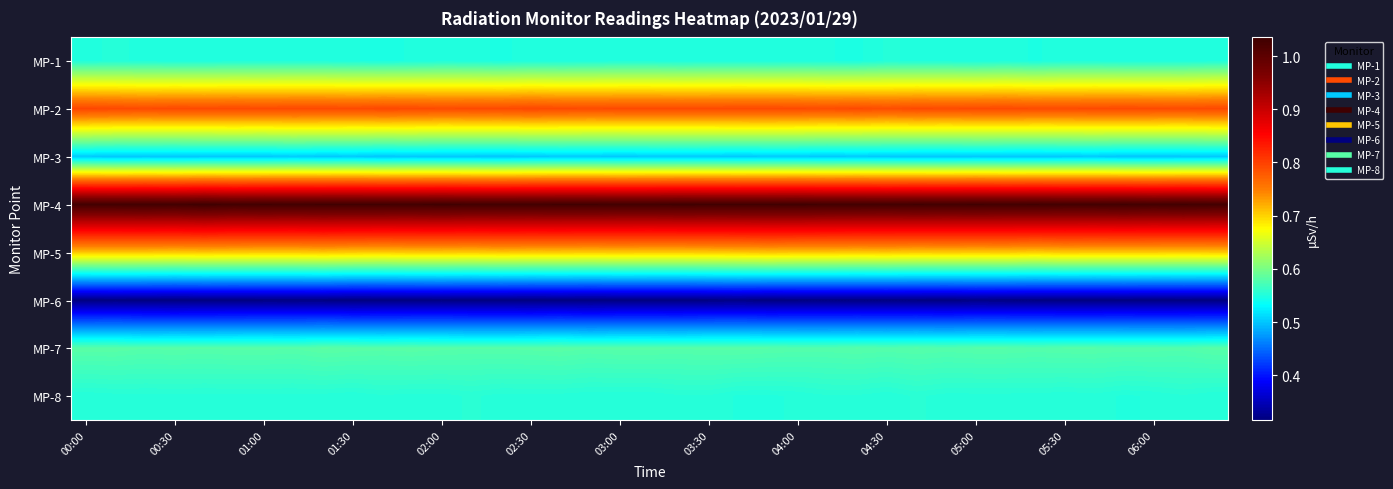

Reading left to right, transcribe all the data shown in this chart.

MP-1: 0.6	0.6	0.6	0.6	0.6	0.6	0.6	0.6	0.6	0.5	0.5	0.5	0.6	0.6	0.5	0.6	0.5	0.6	0.6	0.6	0.5	0.6	0.6	0.5	0.6	0.5	0.5	0.6	0.6	0.6	0.5	0.6	0.5	0.6	0.6	0.5	0.5	0.5	0.6
MP-2: 0.8	0.8	0.8	0.8	0.8	0.8	0.8	0.8	0.8	0.8	0.8	0.8	0.8	0.8	0.8	0.8	0.8	0.8	0.8	0.8	0.8	0.8	0.8	0.8	0.8	0.8	0.8	0.8	0.8	0.8	0.8	0.8	0.8	0.8	0.8	0.8	0.8	0.8	0.8
MP-3: 0.5	0.5	0.5	0.5	0.5	0.5	0.5	0.5	0.5	0.5	0.5	0.5	0.5	0.5	0.5	0.5	0.5	0.5	0.5	0.5	0.5	0.5	0.5	0.5	0.5	0.5	0.5	0.5	0.5	0.5	0.5	0.5	0.5	0.5	0.5	0.5	0.5	0.5	0.5
MP-4: 1.0	1.0	1.0	1.0	1.0	1.0	1.0	1.0	1.0	1.0	1.0	1.0	1.0	1.0	1.0	1.0	1.0	1.0	1.0	1.0	1.0	1.0	1.0	1.0	1.0	1.0	1.0	1.0	1.0	1.0	1.0	1.0	1.0	1.0	1.0	1.0	1.0	1.0	1.0
MP-5: 0.7	0.7	0.7	0.7	0.7	0.7	0.7	0.7	0.7	0.7	0.7	0.7	0.7	0.7	0.7	0.7	0.7	0.7	0.7	0.7	0.7	0.7	0.7	0.7	0.7	0.7	0.7	0.7	0.7	0.7	0.7	0.7	0.7	0.7	0.7	0.7	0.7	0.7	0.7
MP-6: 0.3	0.3	0.3	0.3	0.3	0.3	0.3	0.3	0.3	0.3	0.3	0.3	0.3	0.3	0.3	0.3	0.3	0.3	0.3	0.3	0.3	0.3	0.3	0.3	0.3	0.3	0.3	0.3	0.3	0.3	0.3	0.3	0.3	0.3	0.3	0.3	0.3	0.3	0.3
MP-7: 0.6	0.6	0.6	0.6	0.6	0.6	0.6	0.6	0.6	0.6	0.6	0.6	0.6	0.6	0.6	0.6	0.6	0.6	0.6	0.6	0.6	0.6	0.6	0.6	0.6	0.6	0.6	0.6	0.6	0.6	0.6	0.6	0.6	0.6	0.6	0.6	0.6	0.6	0.6
MP-8: 0.6	0.6	0.6	0.6	0.6	0.6	0.6	0.6	0.6	0.6	0.6	0.6	0.6	0.6	0.6	0.6	0.6	0.6	0.6	0.6	0.6	0.6	0.6	0.6	0.6	0.6	0.6	0.6	0.6	0.6	0.6	0.6	0.6	0.6	0.6	0.6	0.6	0.6	0.6